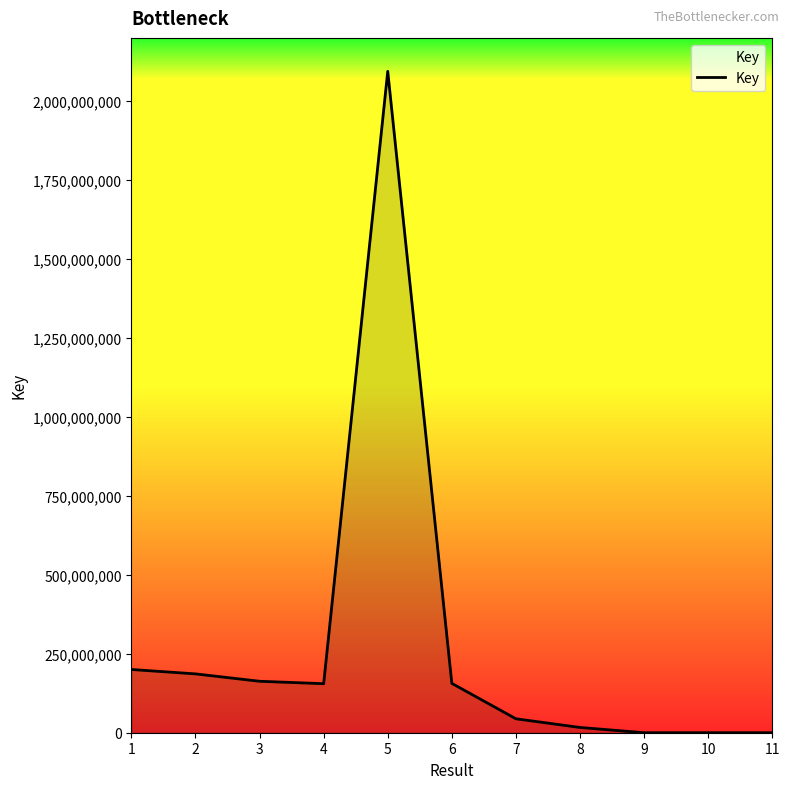

What is the approximate value at 5?

2094155788